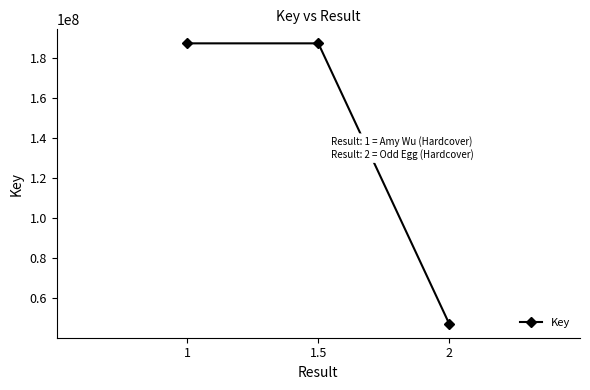

What is the approximate value at 1.5?

187065097